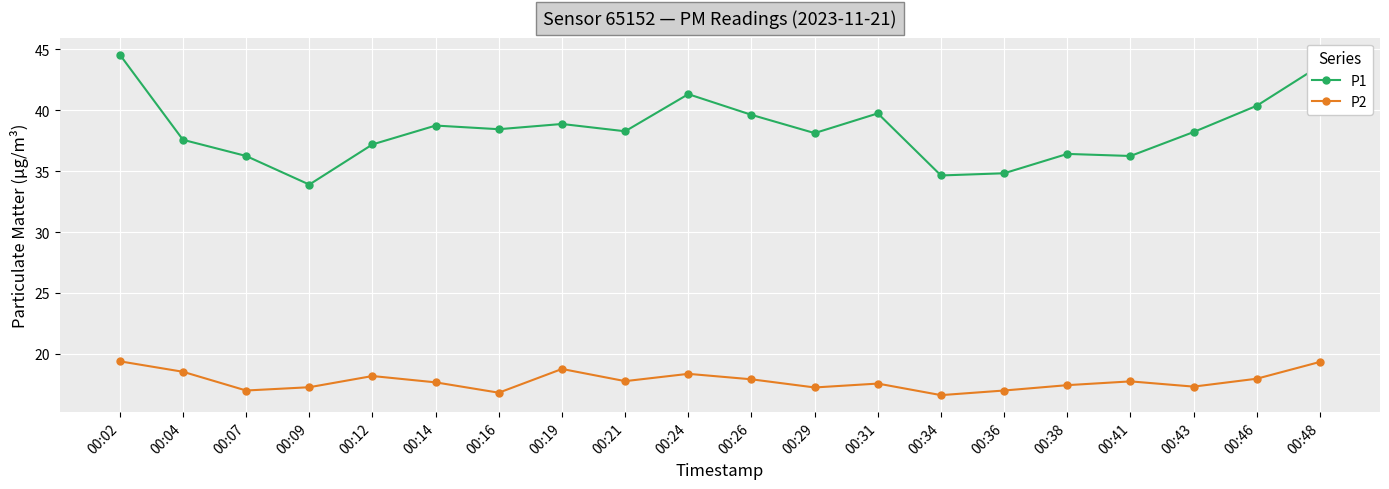

True or false: P1 has more than 1 points higher than both neighbors.

True